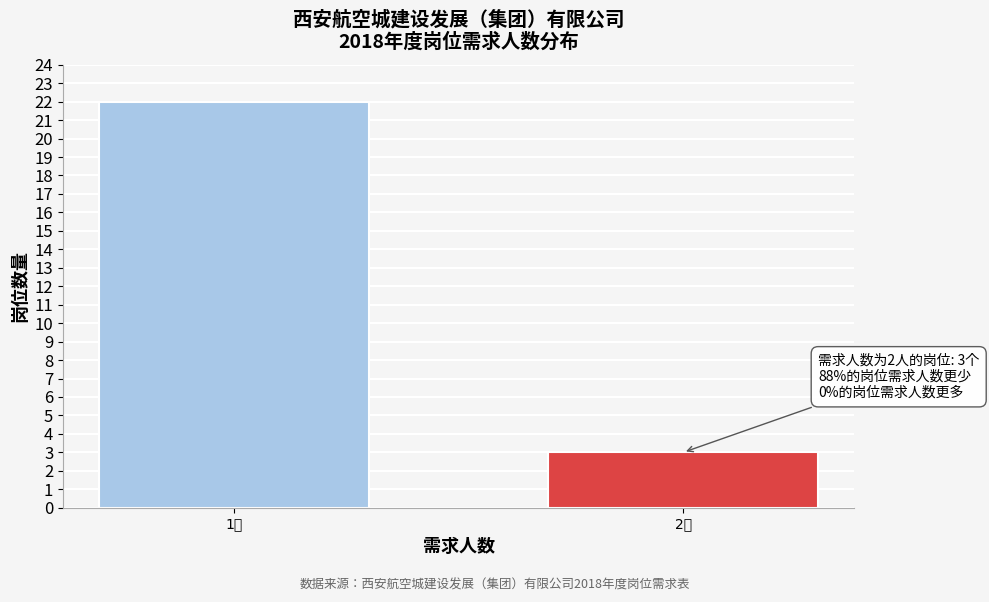

Reading left to right, what are all the values shown in this chart?

22	3